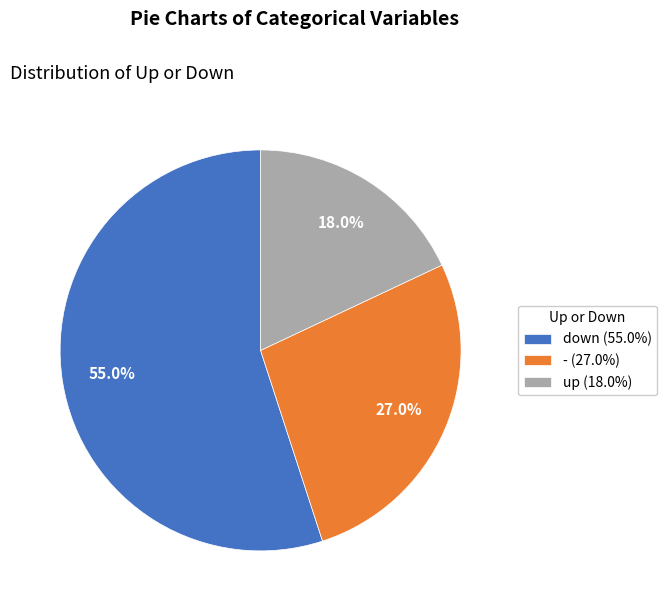

Rank the categories by value from highest to lowest.

down, -, up